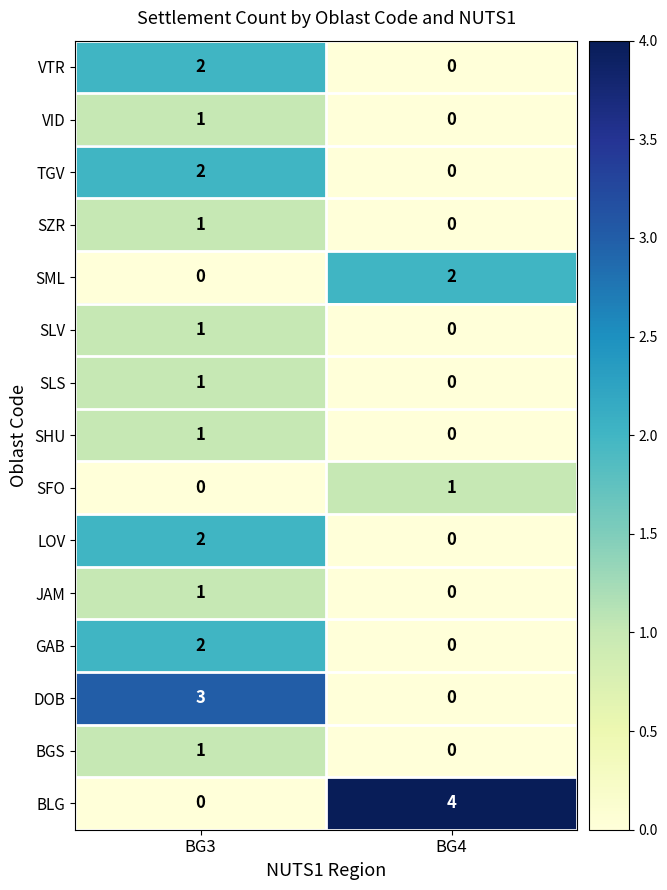

Rank the categories by SLV value from highest to lowest.

BG3, BG4